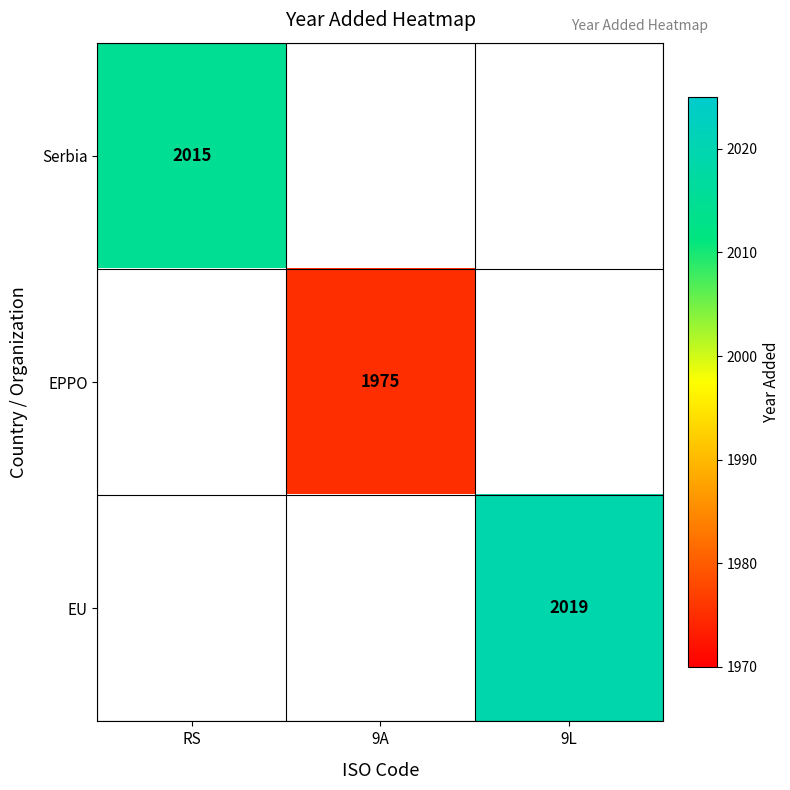

The EU series shows 464 at 9L. True or false?

False